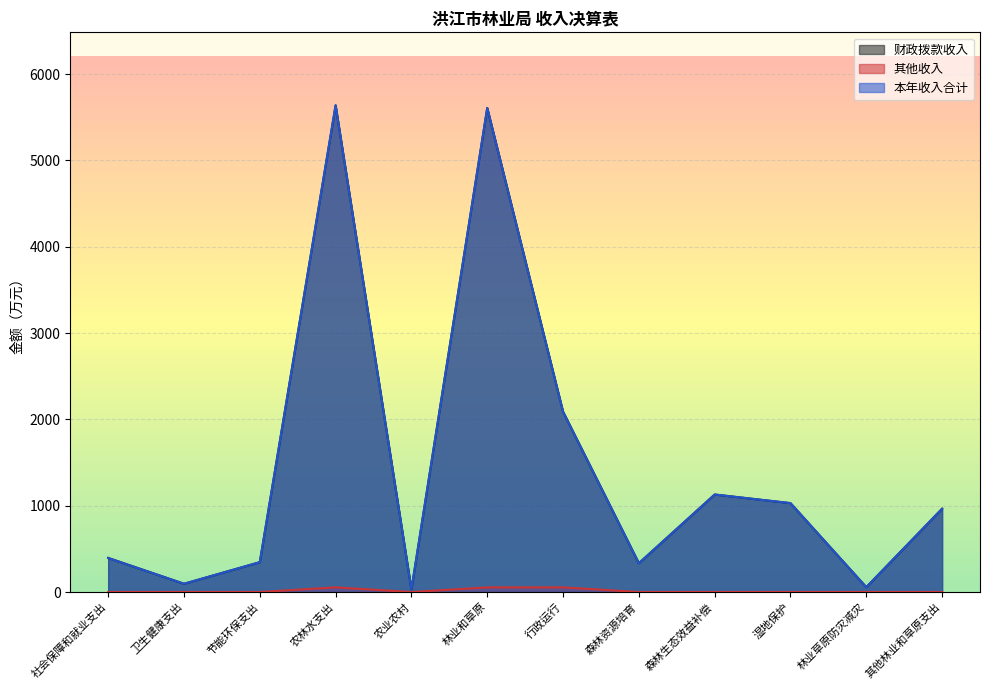

In 本年收入合计, how many points are higher than both neighbors (excluding endpoints)?

3